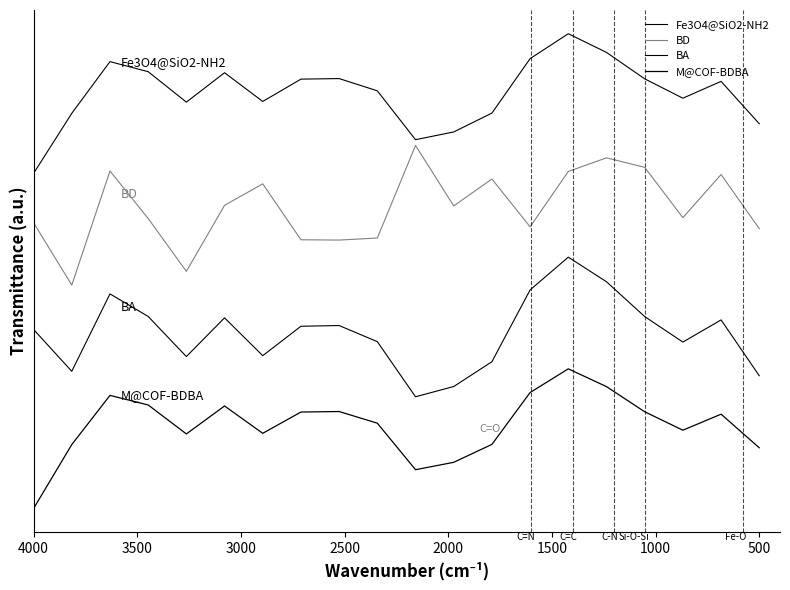

Is it true that BD equals 3.7 at 11?

False